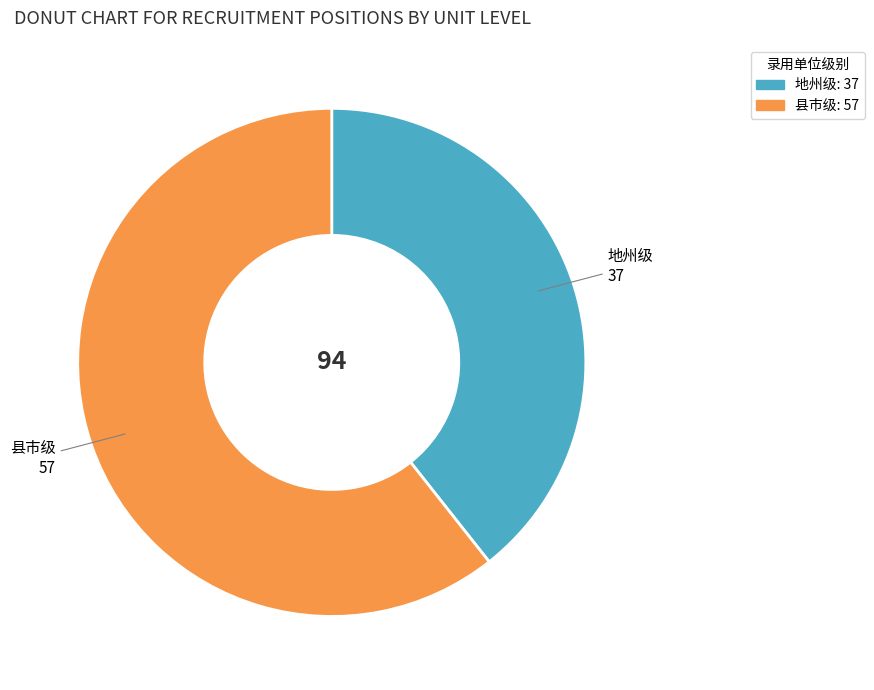

Do 地州级 and 县市级 together represent more than half of the pie?

Yes